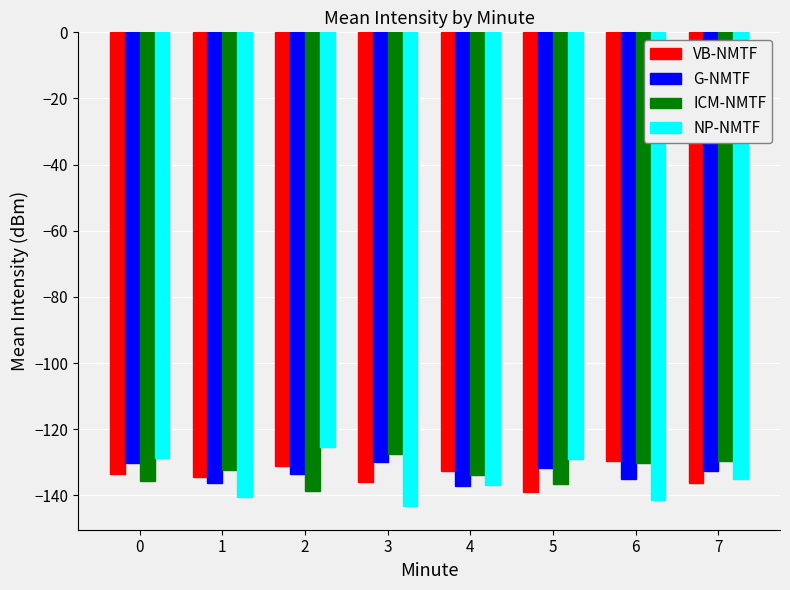

What is the spread (max minus min) of values at 2?

13.5